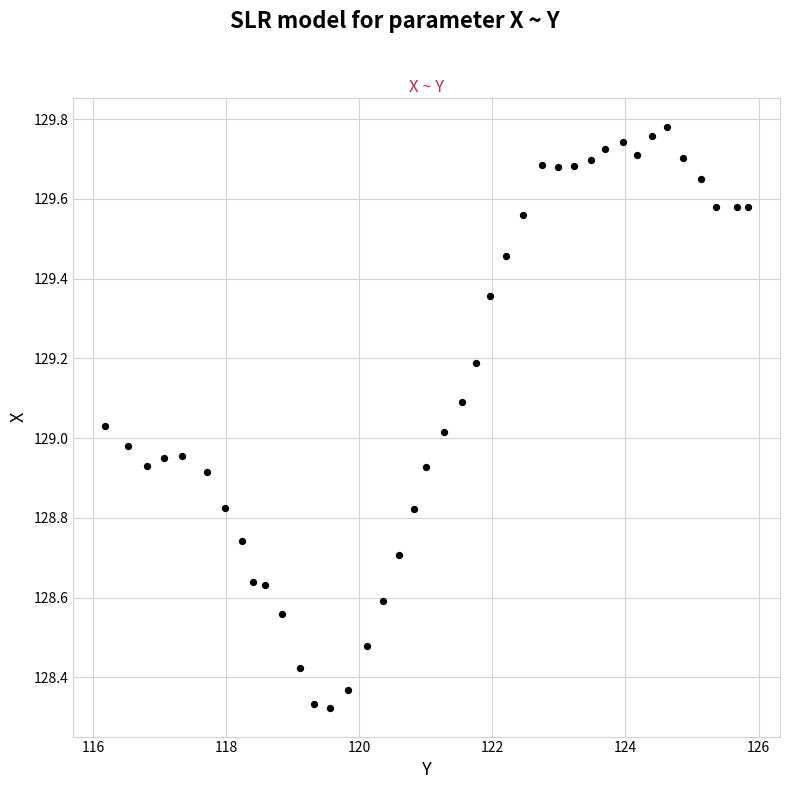

What is the range of X values (max minus min)?

9.7